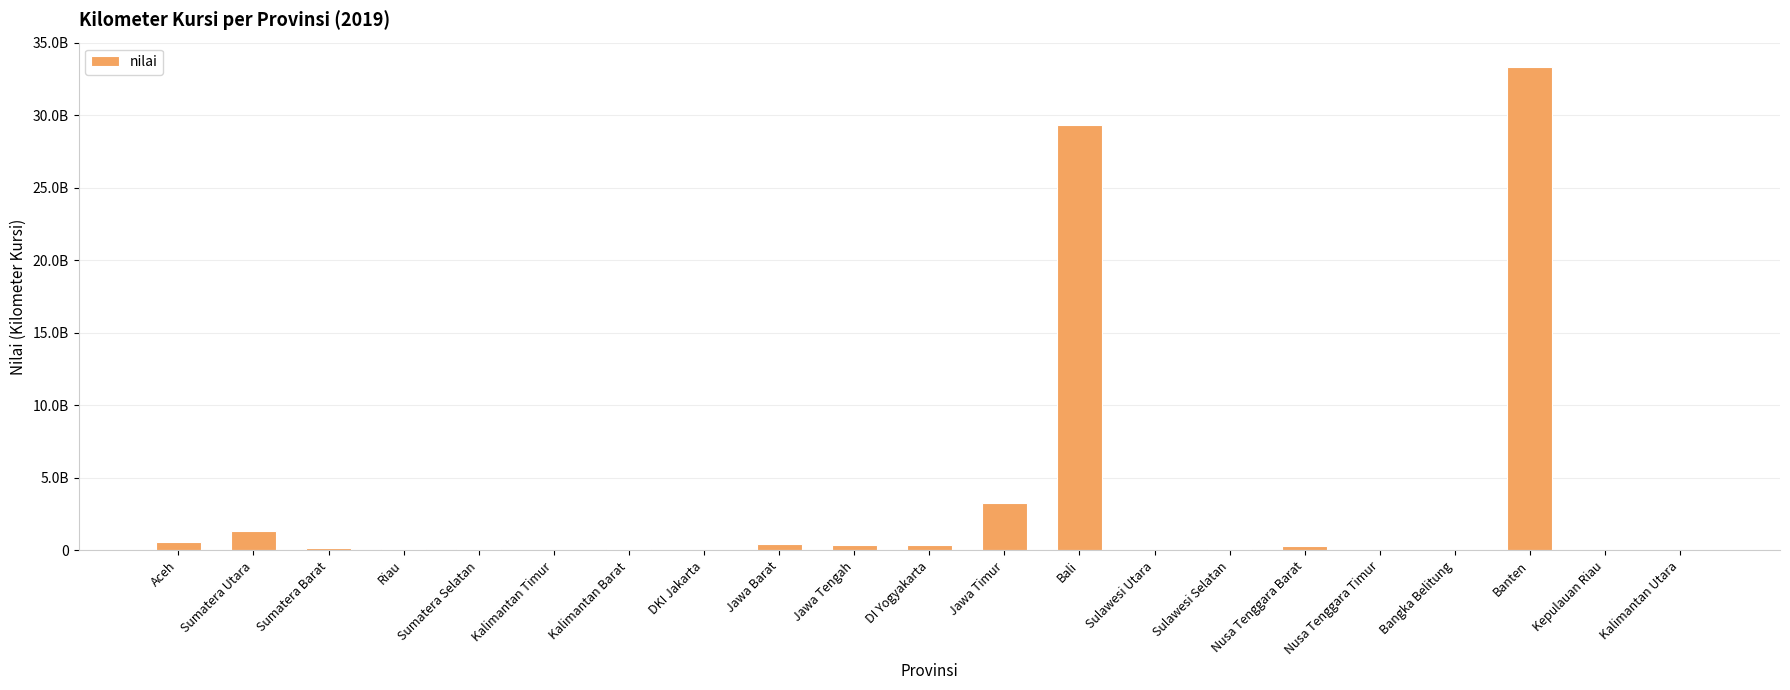

How many data points are less than 105014836?

10